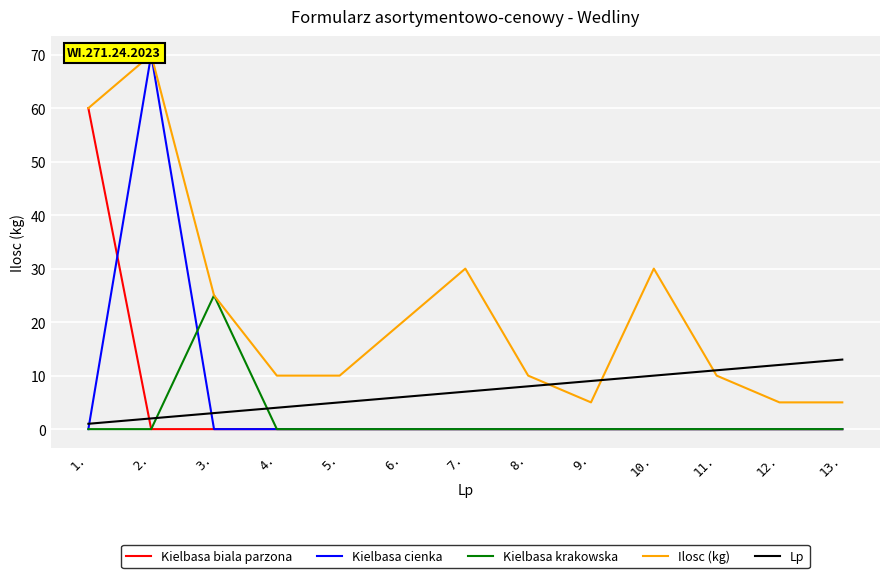

Between which two adjacent categories do Kielbasa krakowska and Lp first intersect?

2. and 3.